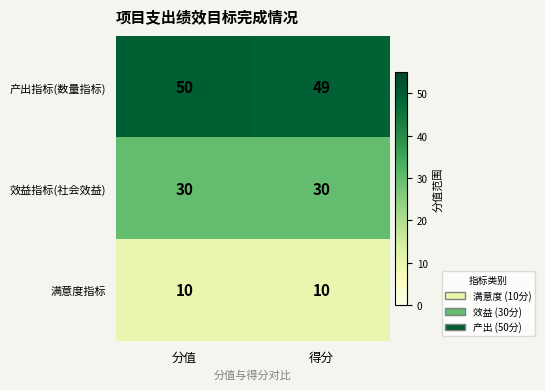

Reading left to right, list all the values displayed in this chart.

产出指标(数量指标): 50	49
效益指标(社会效益): 30	30
满意度指标: 10	10